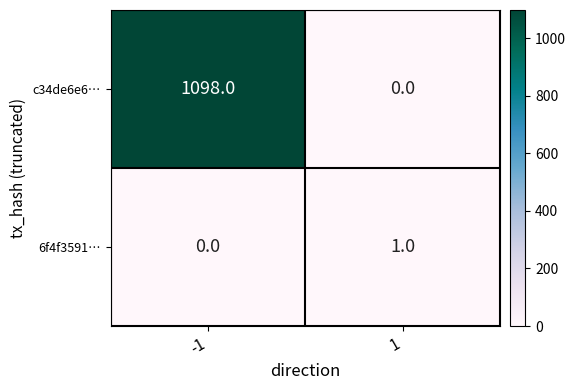

How many series are shown in this chart?

2